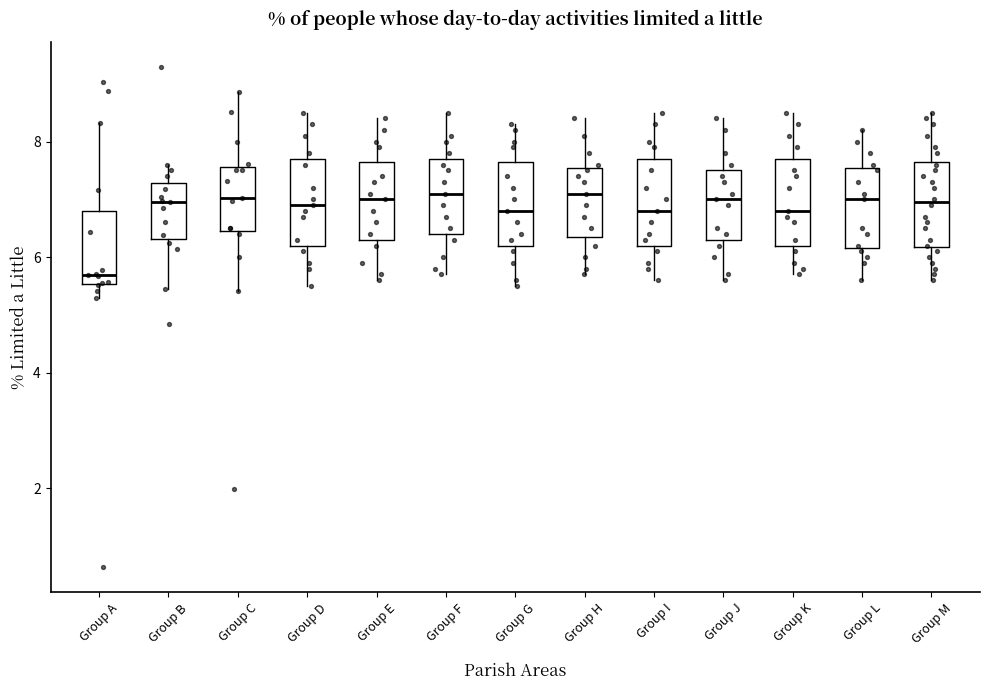

Reading left to right, read every box against the y-axis: the position of its median line, the range the box covers, and the ends of its whiskers. The values are not printed on the chart, so give them approximately, as read against the axis.

Group A: median 5.6 (just above the box's lower edge), box 5.6 to 6.8, whiskers 5.2 to 8.4
Group B: median 7.0, box 6.4 to 7.2, whiskers 5.4 to 7.6
Group C: median 7.0, box 6.4 to 7.6, whiskers 5.4 to 8.8
Group D: median 7.0, box 6.2 to 7.8, whiskers 5.6 to 8.6
Group E: median 7.0, box 6.4 to 7.6, whiskers 5.6 to 8.4
Group F: median 7.2, box 6.4 to 7.8, whiskers 5.8 to 8.6
Group G: median 6.8, box 6.2 to 7.6, whiskers 5.6 to 8.4
Group H: median 7.2, box 6.4 to 7.6, whiskers 5.8 to 8.4
Group I: median 6.8, box 6.2 to 7.8, whiskers 5.6 to 8.6
Group J: median 7.0, box 6.4 to 7.6, whiskers 5.6 to 8.4
Group K: median 6.8, box 6.2 to 7.8, whiskers 5.8 to 8.6
Group L: median 7.0, box 6.2 to 7.6, whiskers 5.6 to 8.2
Group M: median 7.0, box 6.2 to 7.6, whiskers 5.6 to 8.6